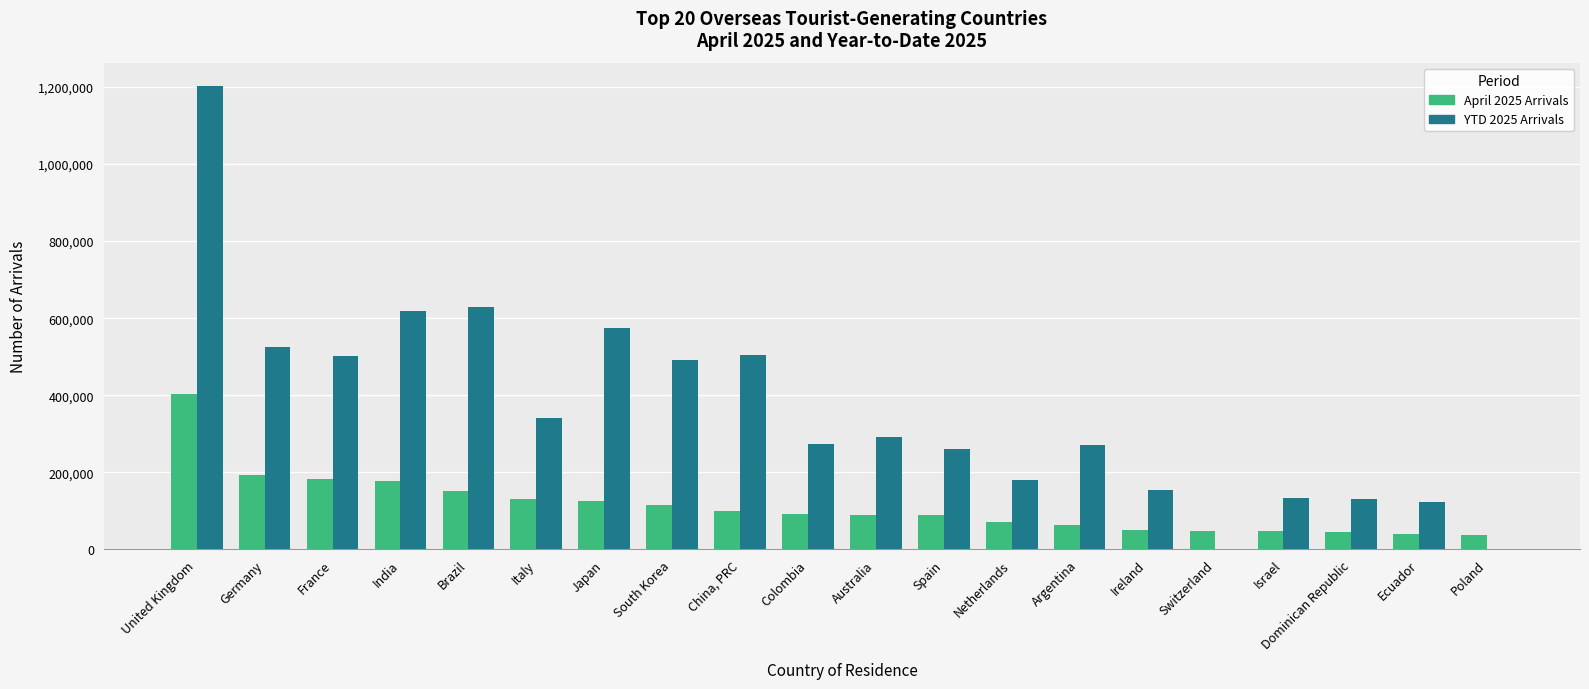

The value of YTD 2025 Arrivals at United Kingdom is 1203236. True or false?

True